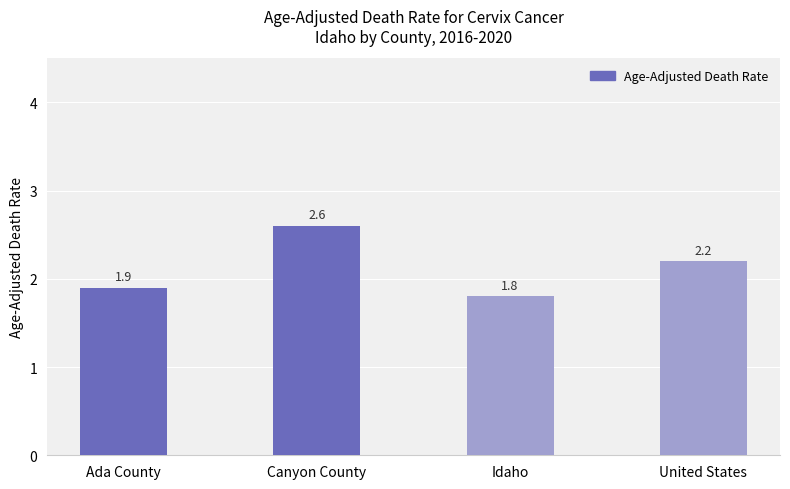

What is the change in value from Ada County to Canyon County?

+0.7